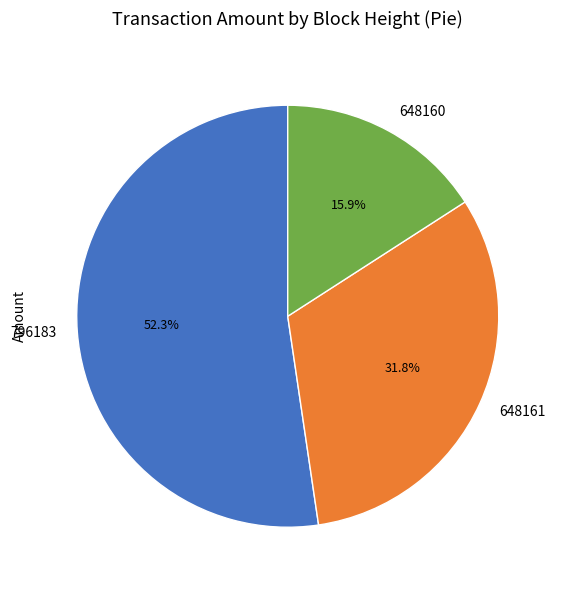

Which category has the biggest portion of the pie?

796183